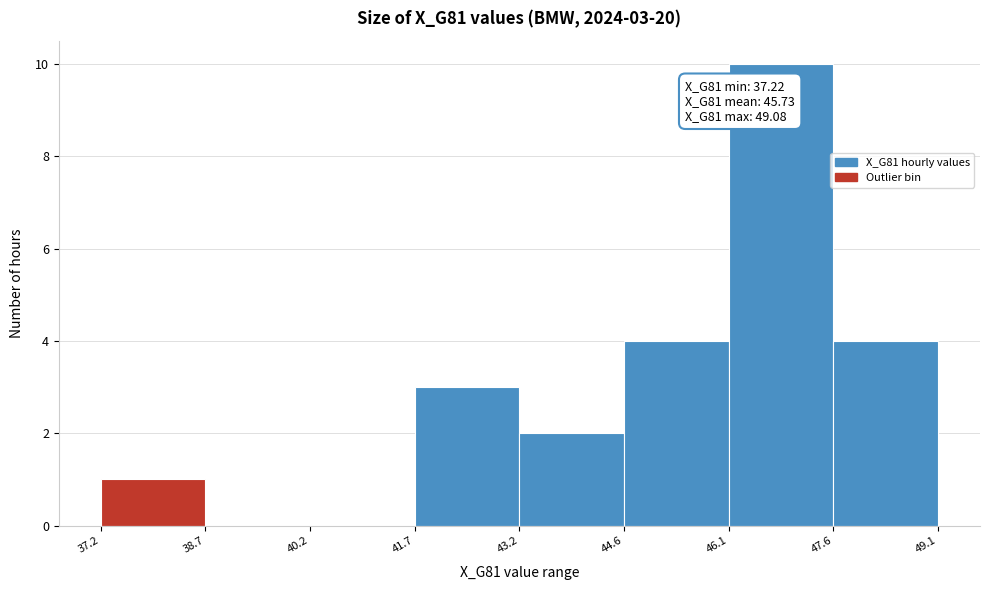

Which range on the x-axis has the tallest bar?

46.1 to 47.6